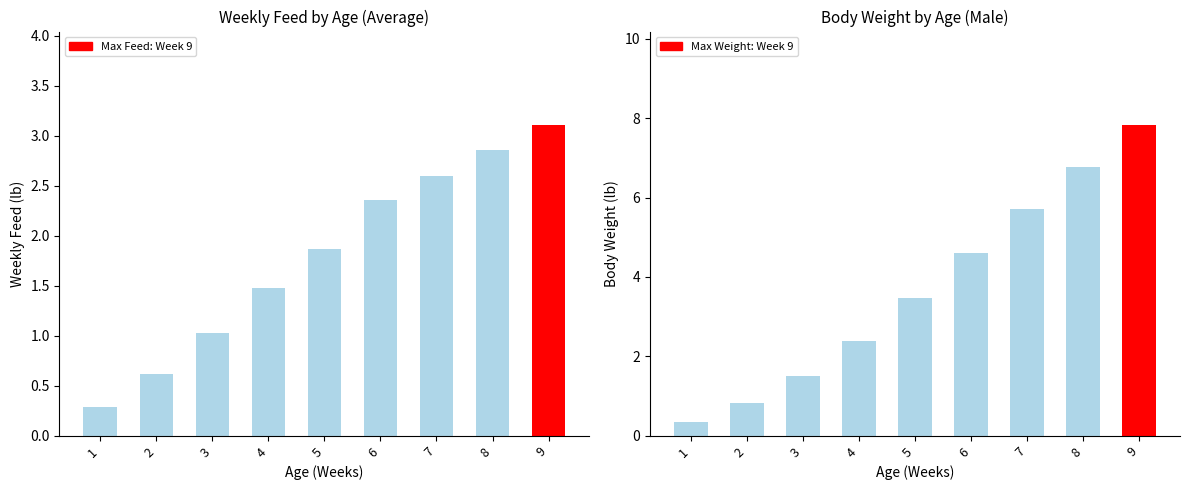

Reading right to left, transcribe all the data shown in this chart.

Weekly Feed (Average): 3.1	2.9	2.6	2.4	1.9	1.5	1.0	0.6	0.3
Body Weight (Male): 7.8	6.8	5.7	4.6	3.5	2.4	1.5	0.8	0.3